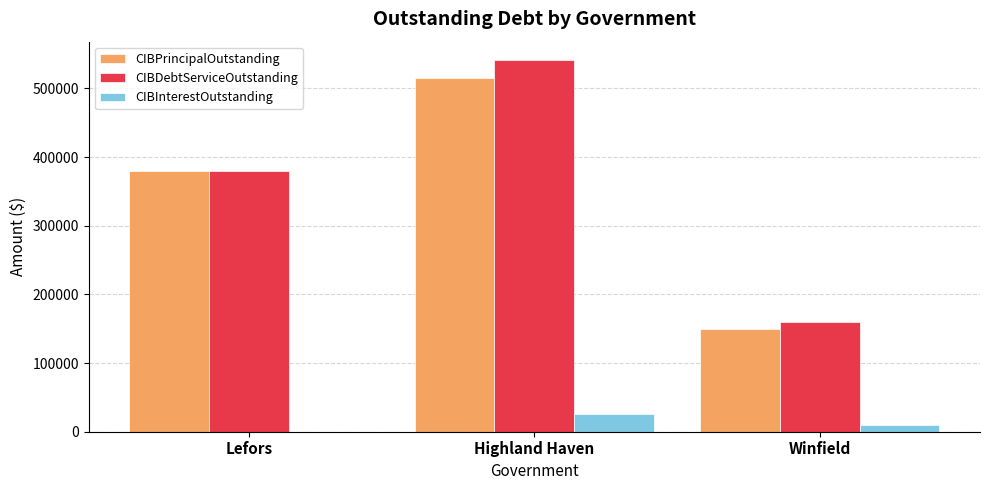

How many categories are shown in the chart?

3